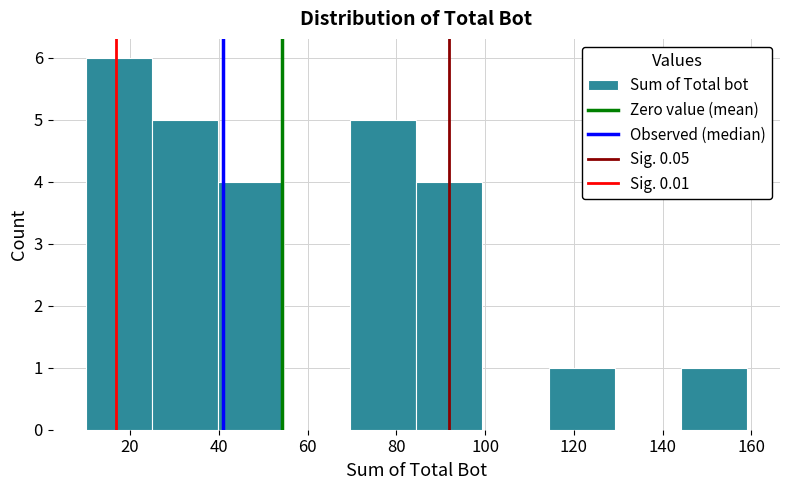

Reading left to right, list every bar in this chart as the range it spans on the x-axis followed by its height. Neither the bar edges nor the heights are printed on the chart, so give them approximately, as read against the axes.

10 to 24: 6
24 to 40: 5
40 to 54: 4
54 to 70: 0
70 to 84: 5
84 to 100: 4
100 to 114: 0
114 to 130: 1
130 to 144: 0
144 to 160: 1